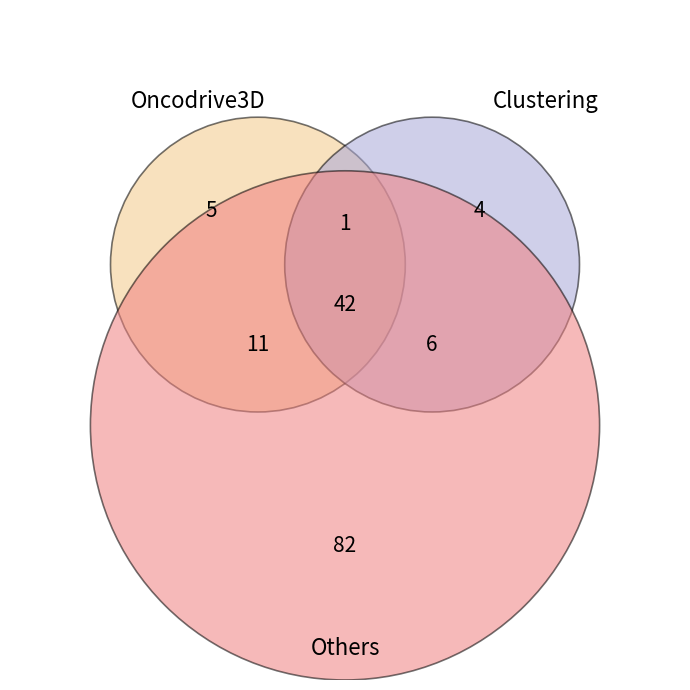

Is there any slice that represents more than half of the pie?

No